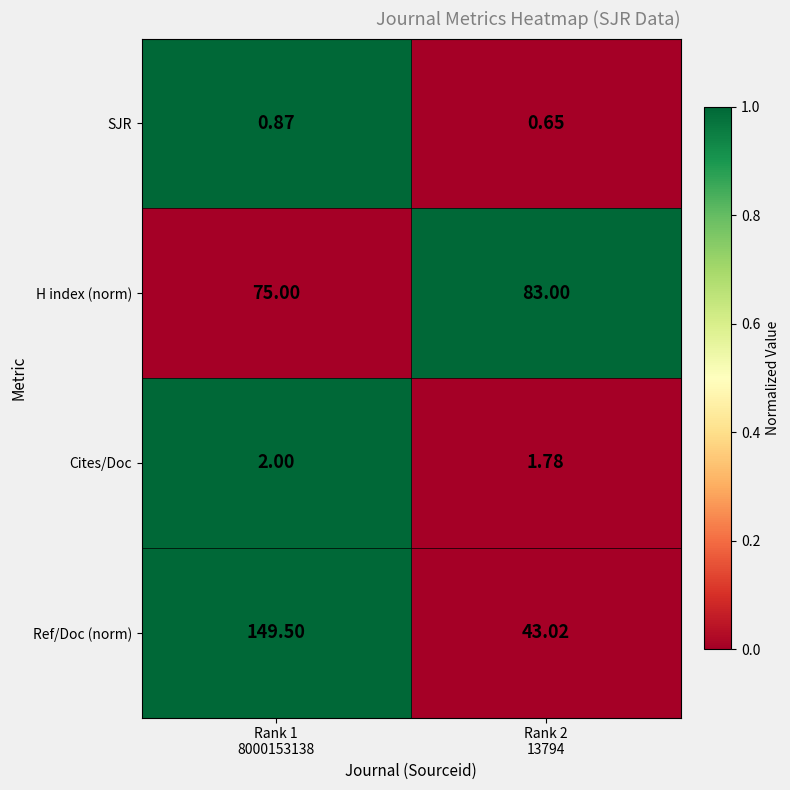

Which series has the largest total across all categories?

Ref/Doc (norm)